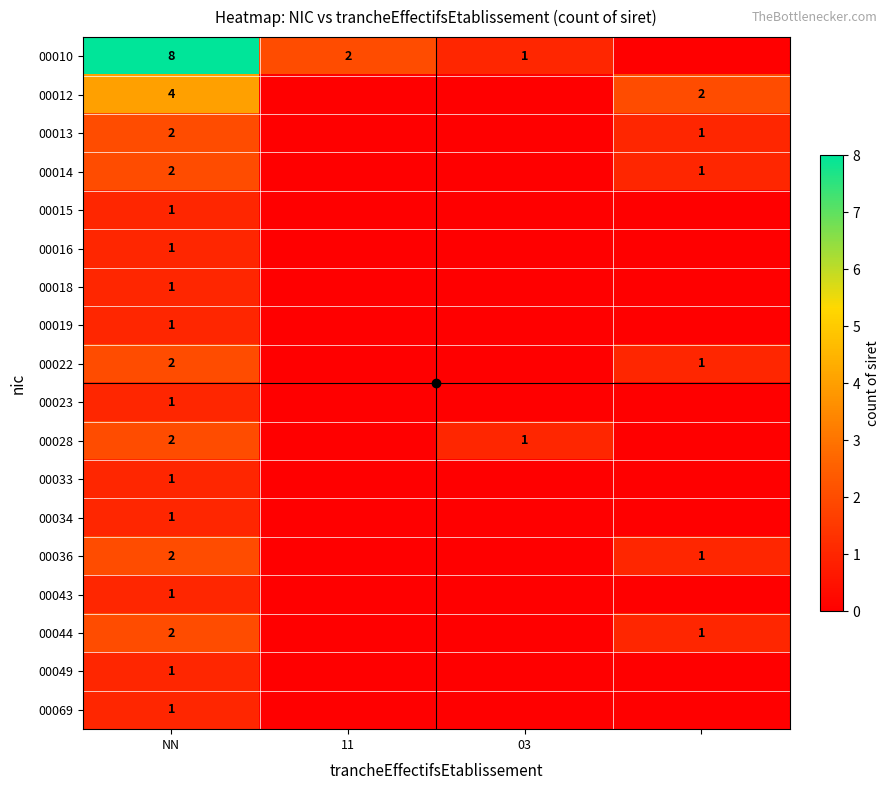

How many data points in 00034 are above 0?

1